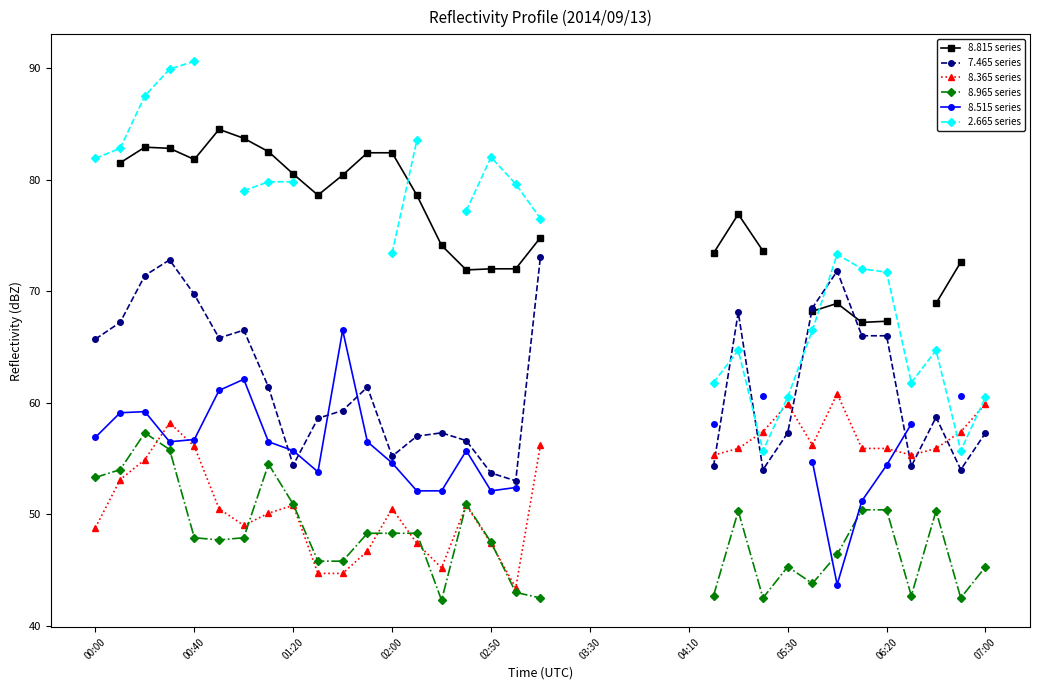

Which series changed the most between 13 and 31?

2.665 series